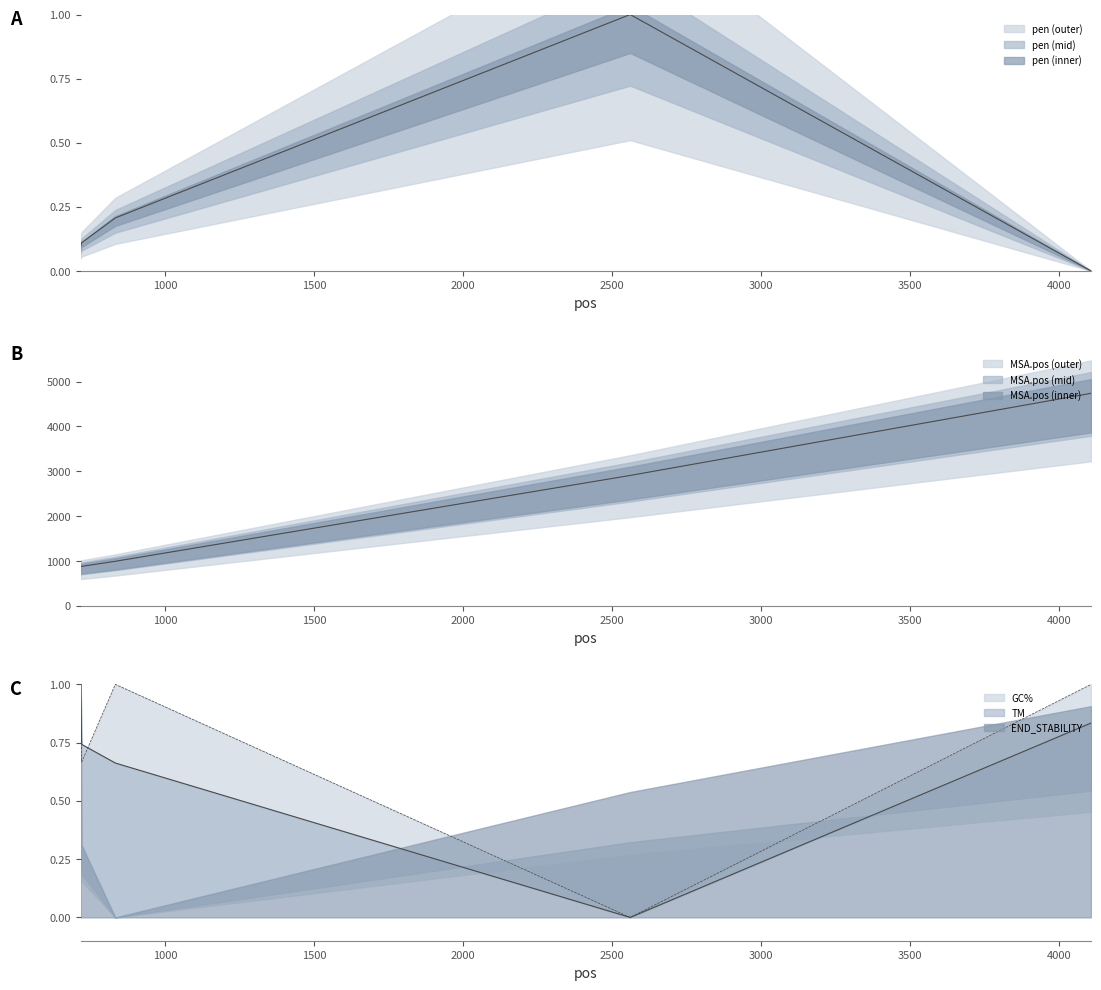

At which category is the sum across all series the highest?

4106